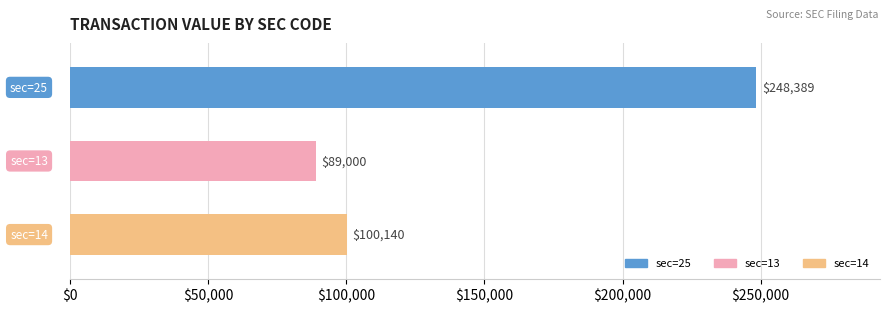

Rank the categories by value from highest to lowest.

25, 14, 13